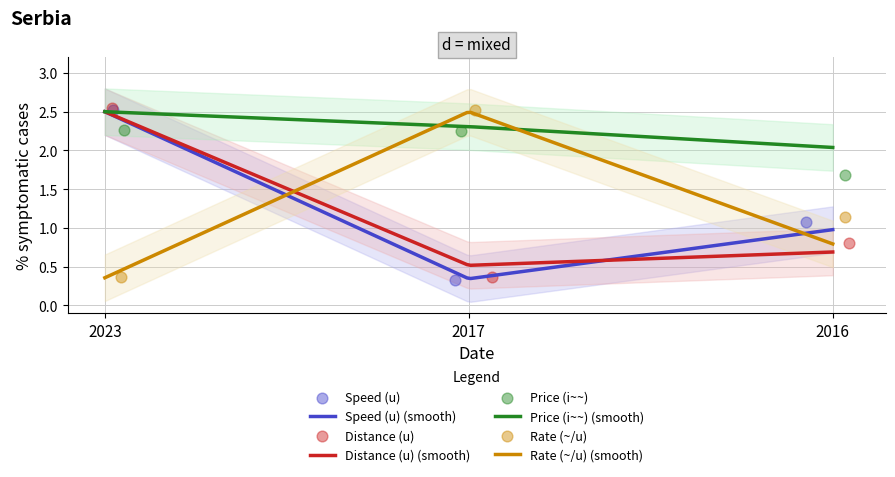

Which series has the largest Y range (max minus min)?

Speed (u)